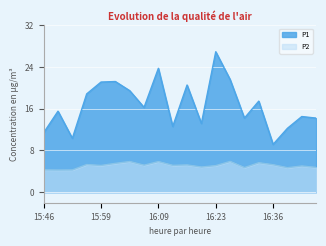

True or false: P2 has more than 1 interior local peaks.

True